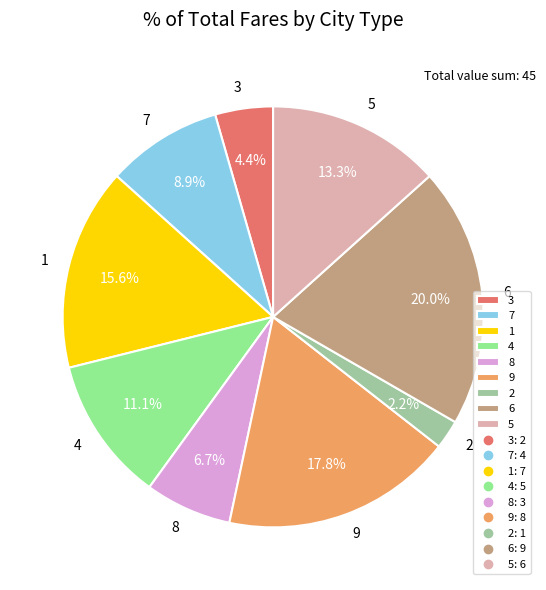

Count the number of slices in the pie.

9